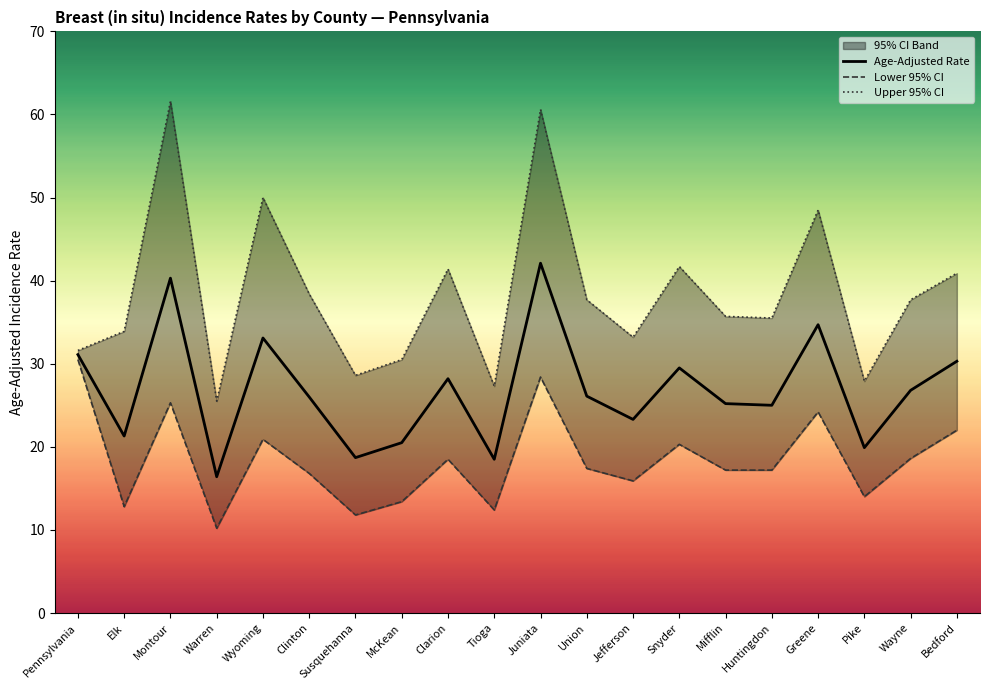

Which label corresponds to the largest value in the chart?

Montour